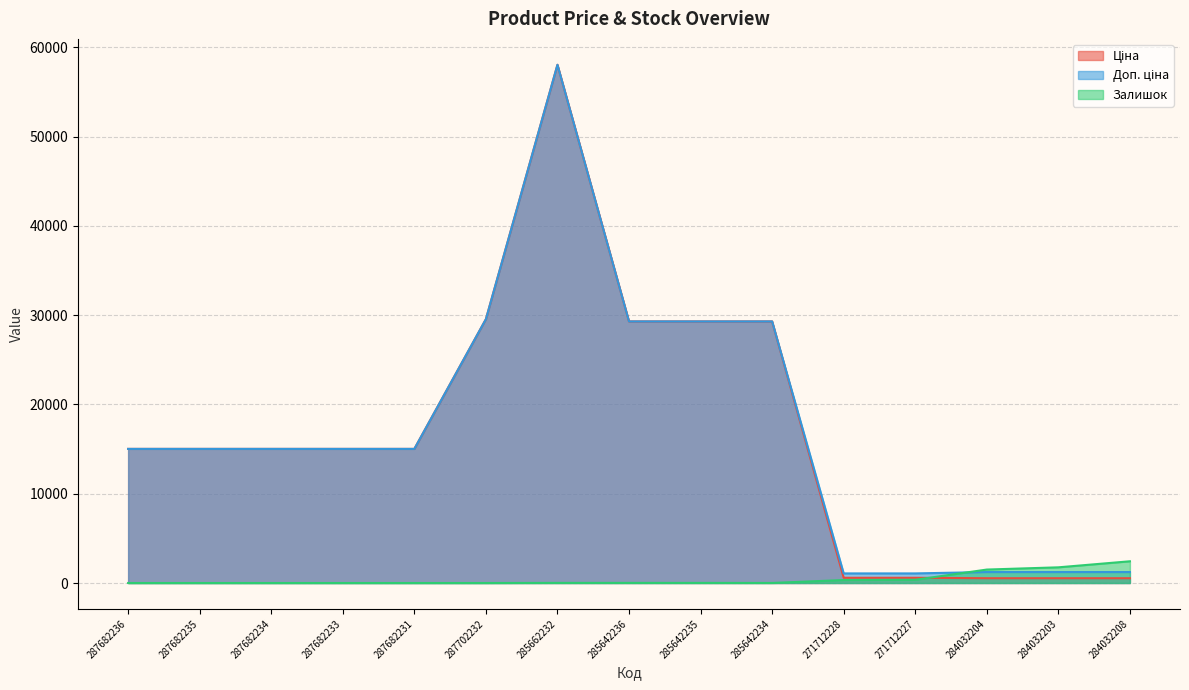

At how many categories does at least one series exceed 31544?

1